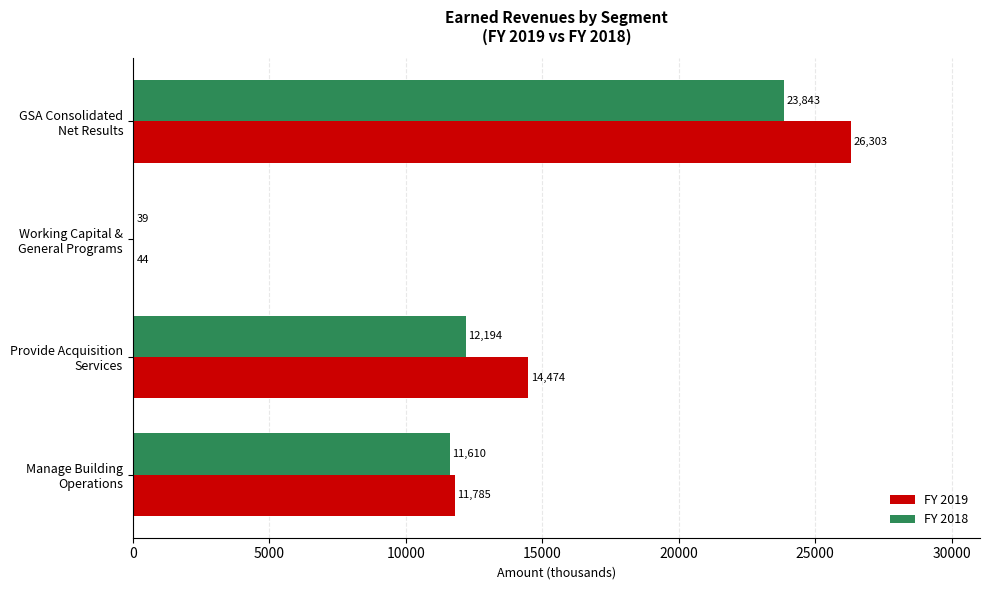

What is the sum of all FY 2019 values?

52606